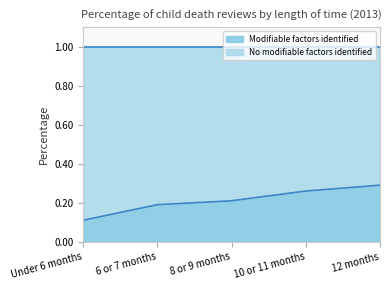

Does the chart display data point markers on the line(s)?

No